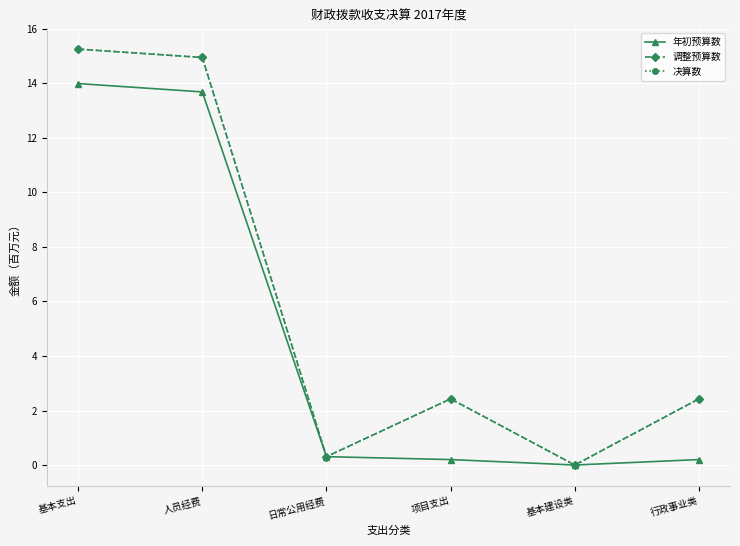

At which label does 调整预算数 reach its minimum?

基本建设类